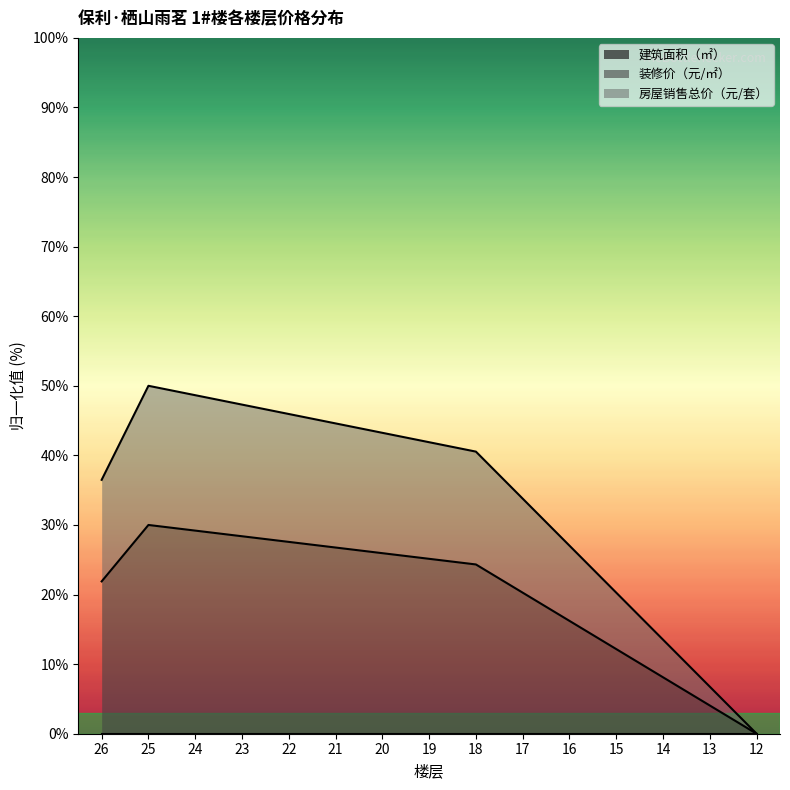

Reading left to right, list all the values displayed in this chart.

装修价（元/㎡）: 26=21.9	25=30.0	24=29.2	23=28.4	22=27.6	21=26.8	20=25.9	19=25.1	18=24.3	17=20.3	16=16.2	15=12.2	14=8.1	13=4.1	12=0.0
房屋销售总价（元/套）: 26=36.5	25=50.0	24=48.6	23=47.3	22=45.9	21=44.6	20=43.2	19=41.9	18=40.5	17=33.8	16=27.0	15=20.3	14=13.5	13=6.8	12=0.0